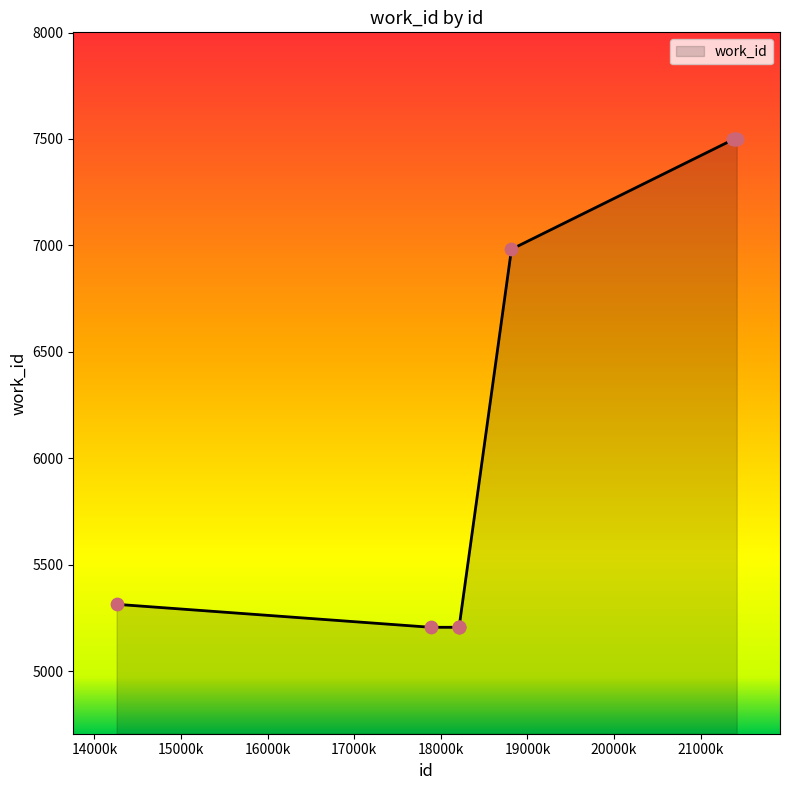

What is the difference between the maximum and minimum values?

2295